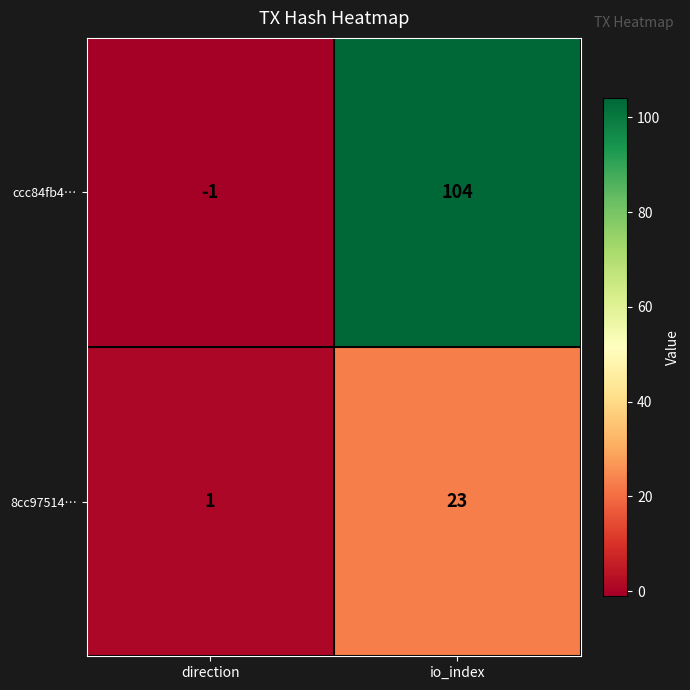

At how many categories does at least one series exceed 92?

1